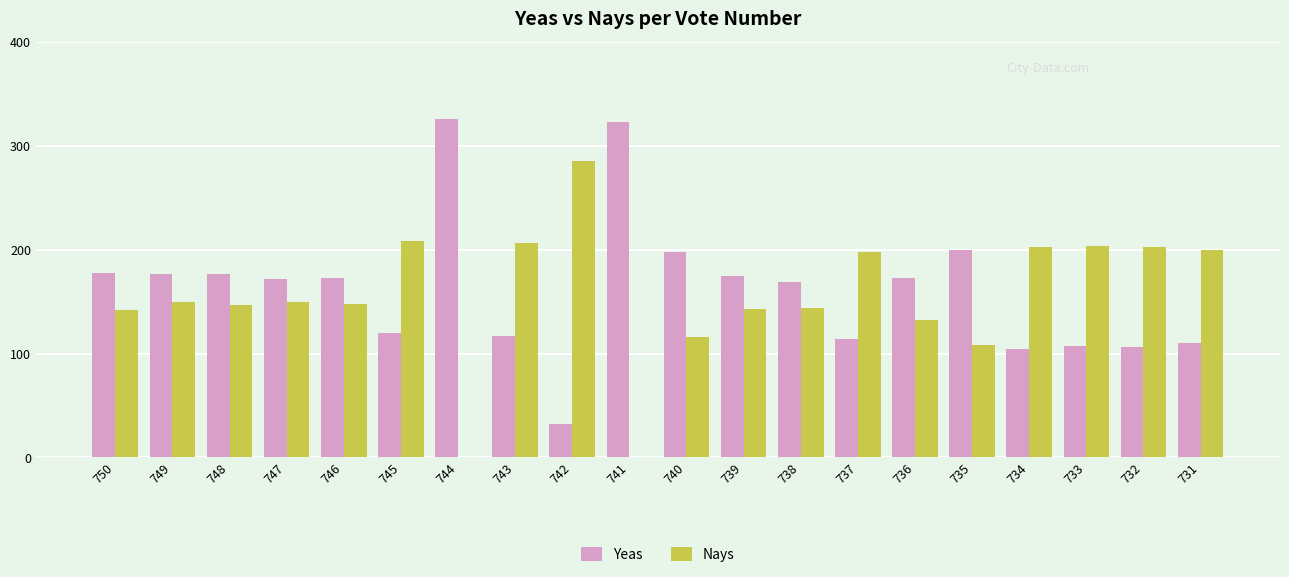

What are all the series names shown in the legend?

Yeas, Nays